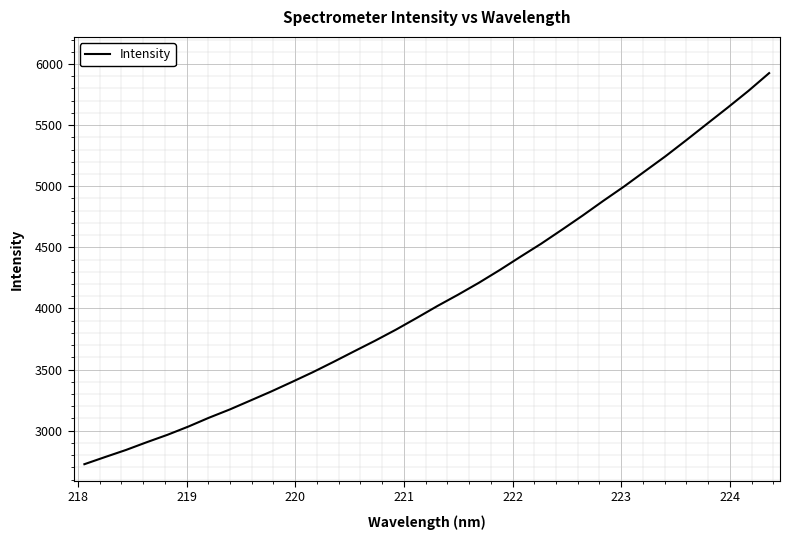

How many values are below 4020?

17